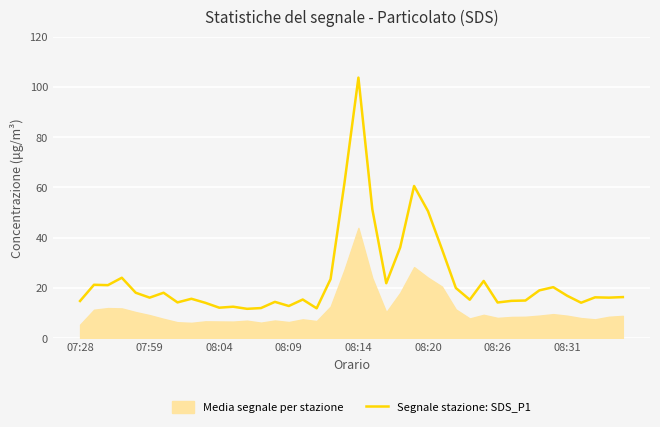

What is the difference between the maximum and minimum values?

92.0